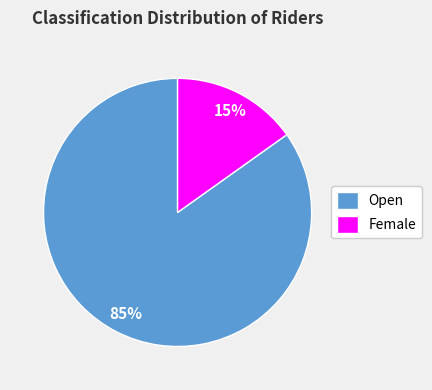

What is the smallest slice in the pie chart?

Female